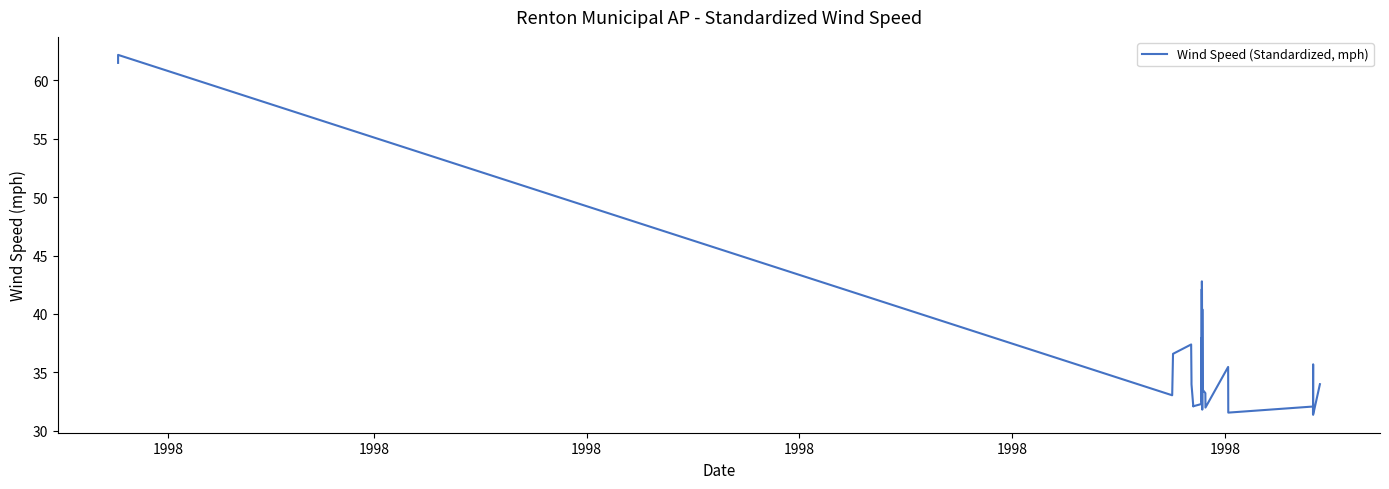

What is the smallest value displayed?

31.4